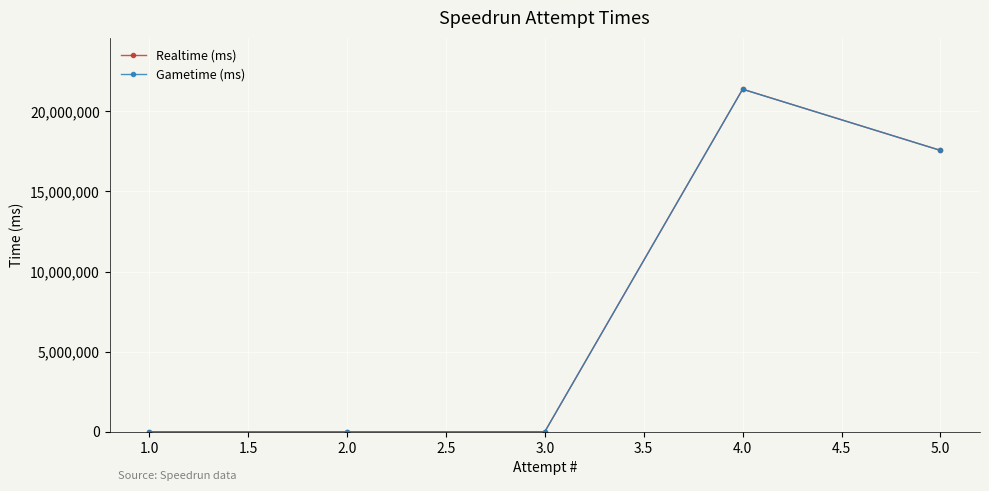

Does the chart have visible grid lines?

Yes